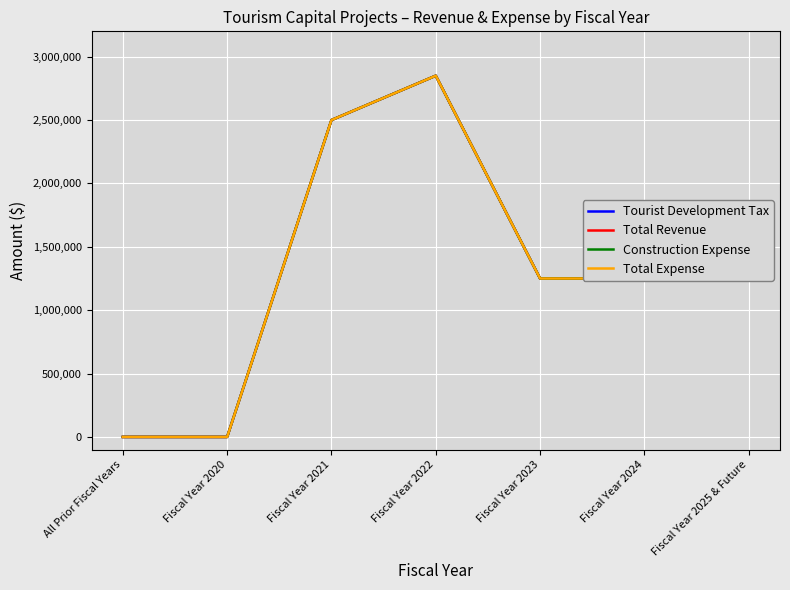

Is this an area chart (filled region under the line)?

No